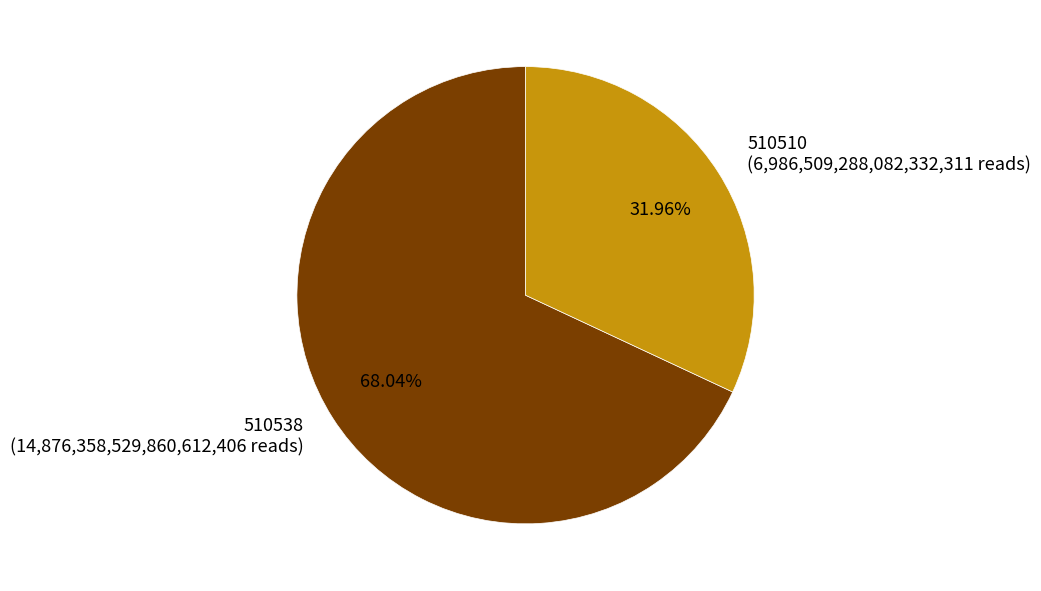

To the nearest percent, what is the difference between the 510510 and 510538 slice percentages?

36%